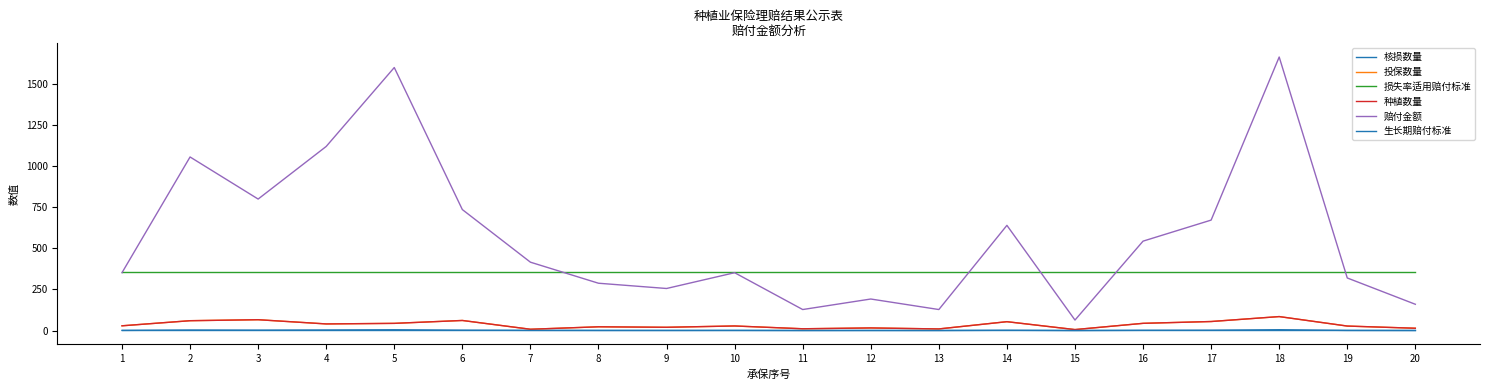

True or false: 种植数量 has more than 1 points higher than both neighbors.

True